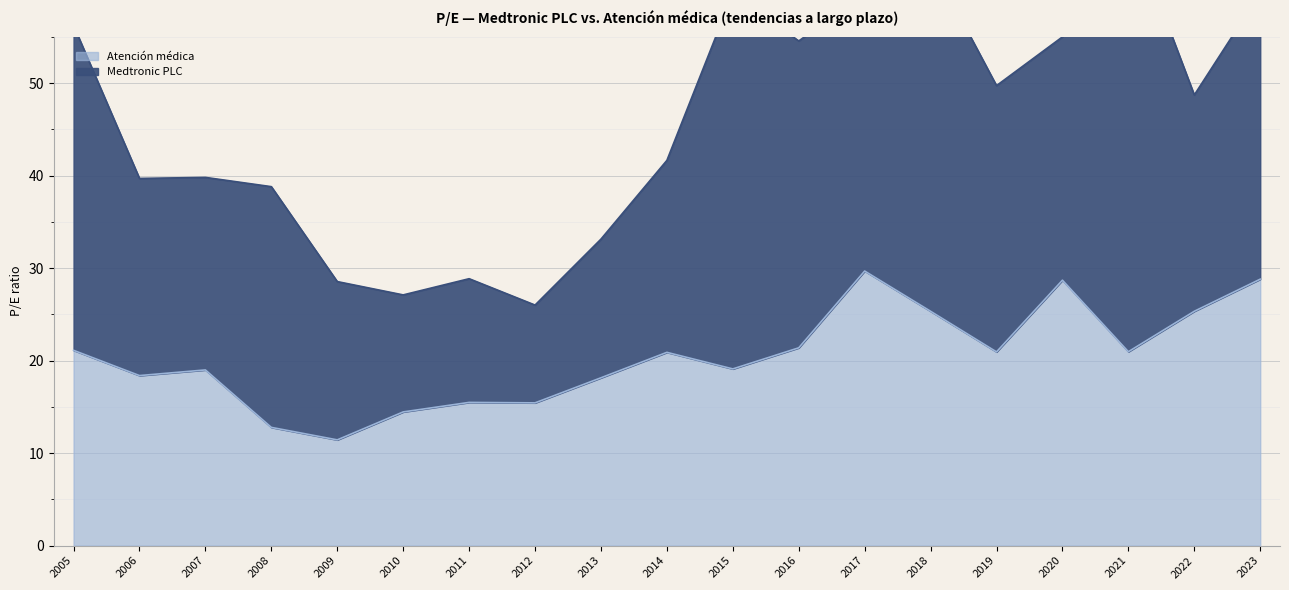

How many points are lower than both their immediate neighbors (excluding endpoints)?

6